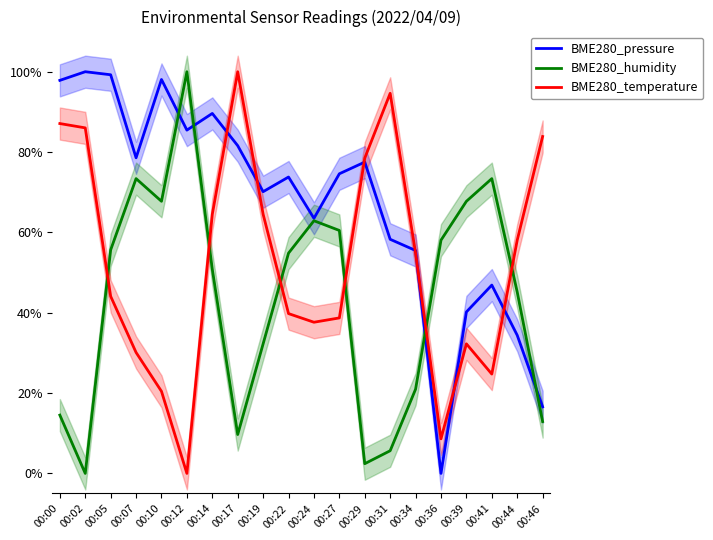

True or false: BME280_pressure and BME280_humidity cross at least once.

True